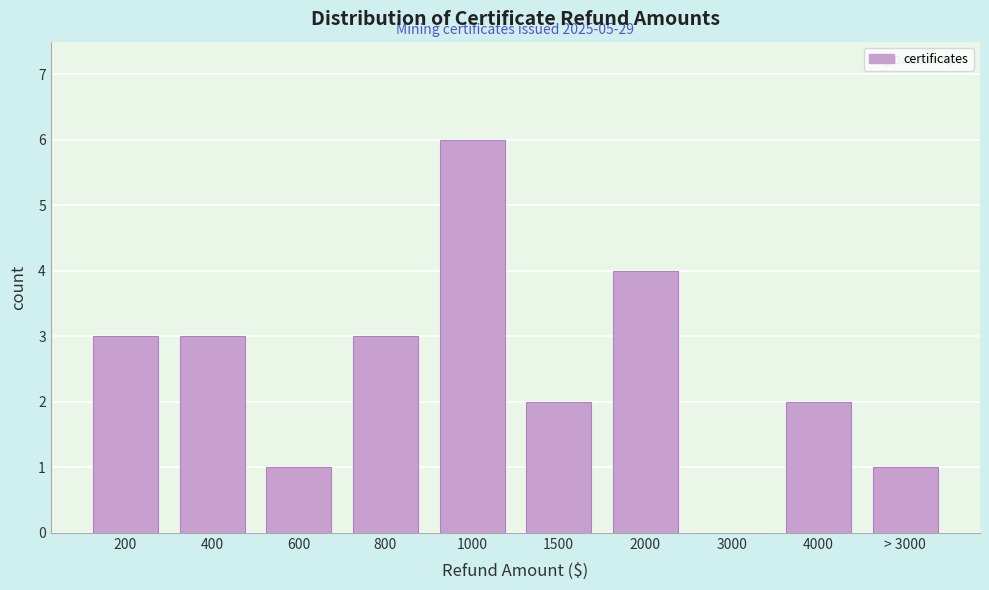

Reading right to left, transcribe all the data shown in this chart.

> 3000=1	4000=2	3000=0	2000=4	1500=2	1000=6	800=3	600=1	400=3	200=3